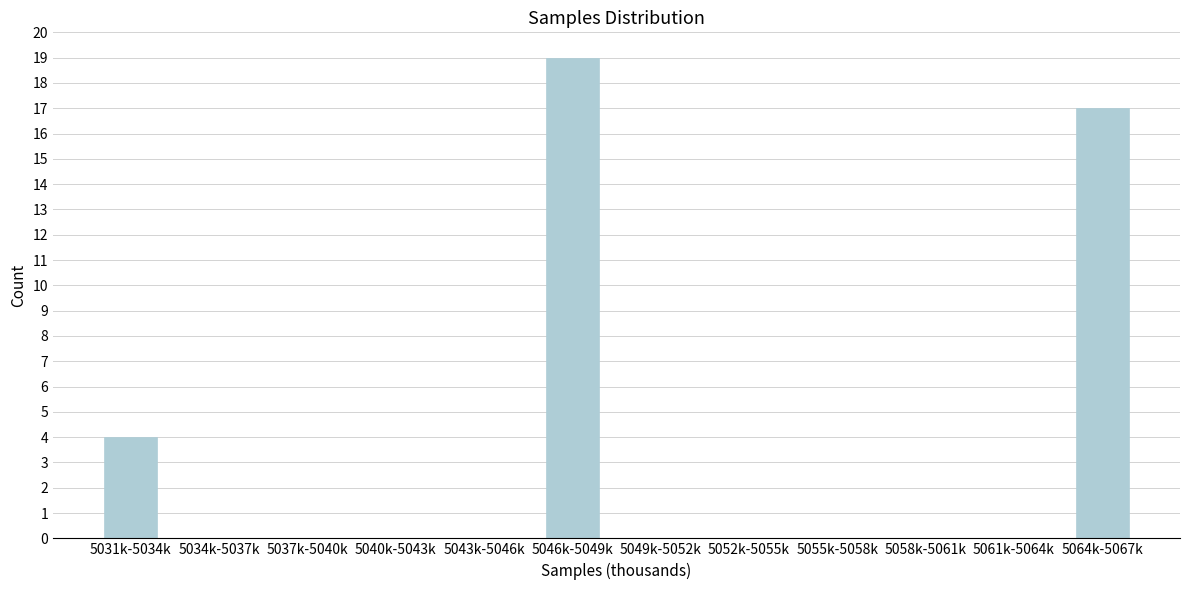

Reading left to right, what are all the values shown in this chart?

5031k-5034k=4	5034k-5037k=0	5037k-5040k=0	5040k-5043k=0	5043k-5046k=0	5046k-5049k=19	5049k-5052k=0	5052k-5055k=0	5055k-5058k=0	5058k-5061k=0	5061k-5064k=0	5064k-5067k=17